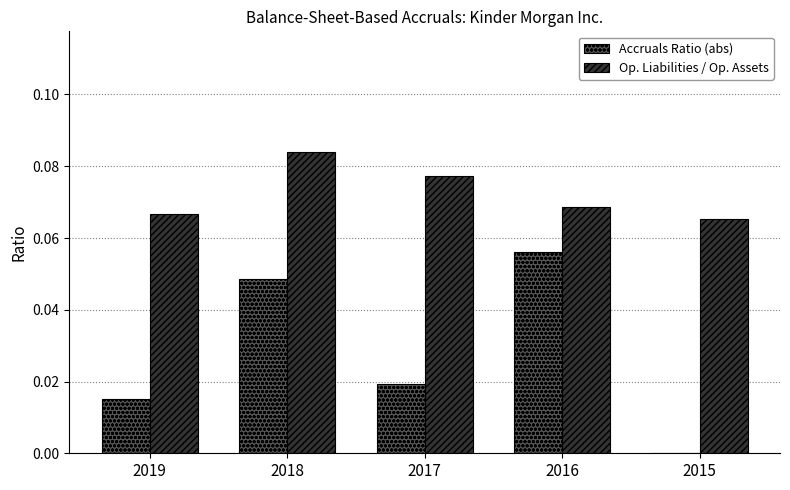

Between 2018 and 2017, which series saw the biggest shift?

Accruals Ratio (abs)